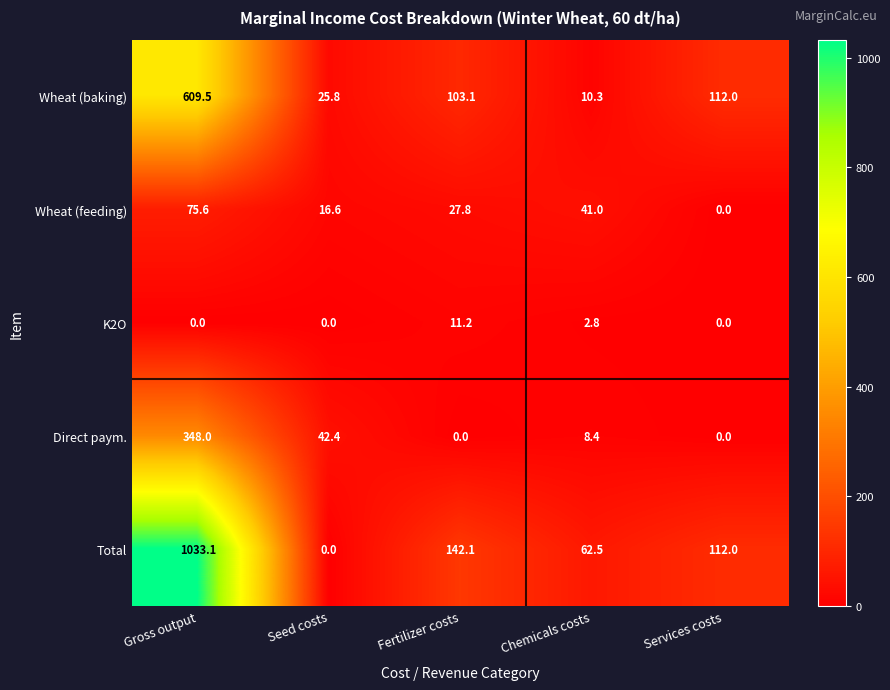

Reading right to left, extract all data points from this chart.

Wheat (baking): Services costs=112.0	Chemicals costs=10.3	Fertilizer costs=103.1	Seed costs=25.8	Gross output=609.5
Wheat (feeding): Services costs=0.0	Chemicals costs=41.0	Fertilizer costs=27.8	Seed costs=16.6	Gross output=75.6
K2O: Services costs=0.0	Chemicals costs=2.8	Fertilizer costs=11.2	Seed costs=0.0	Gross output=0.0
Direct paym.: Services costs=0.0	Chemicals costs=8.4	Fertilizer costs=0.0	Seed costs=42.4	Gross output=348.0
Total: Services costs=112.0	Chemicals costs=62.5	Fertilizer costs=142.1	Seed costs=0.0	Gross output=1033.1